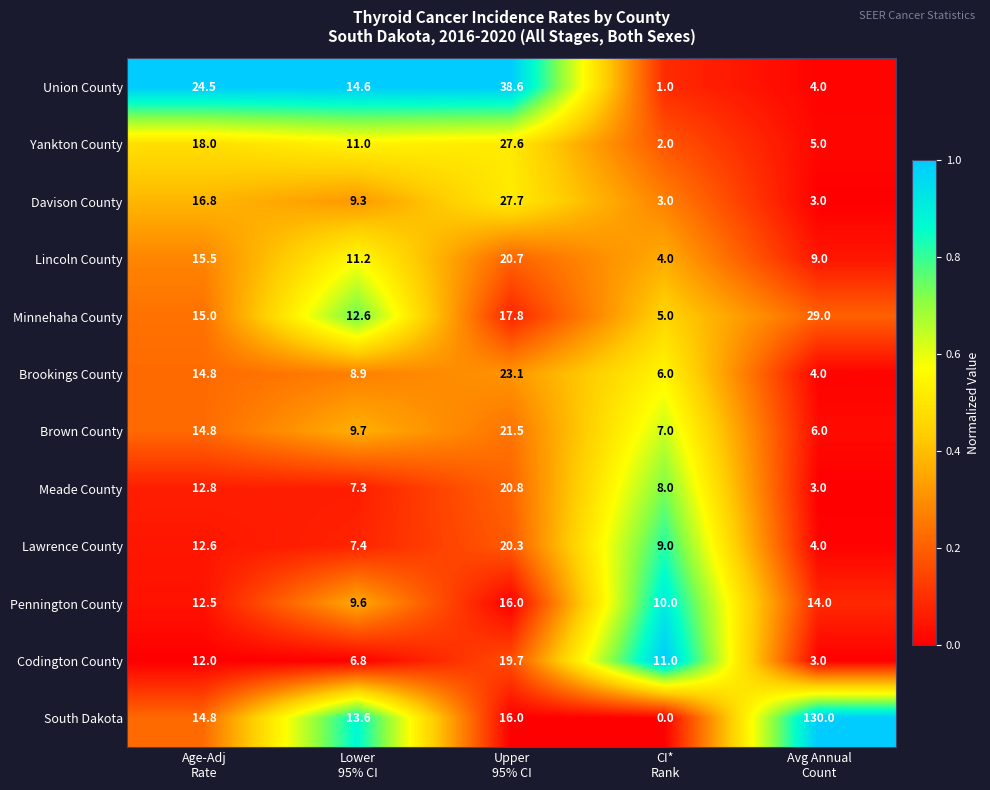

What is the difference between the second highest and minimum values in the South Dakota series?

16.0